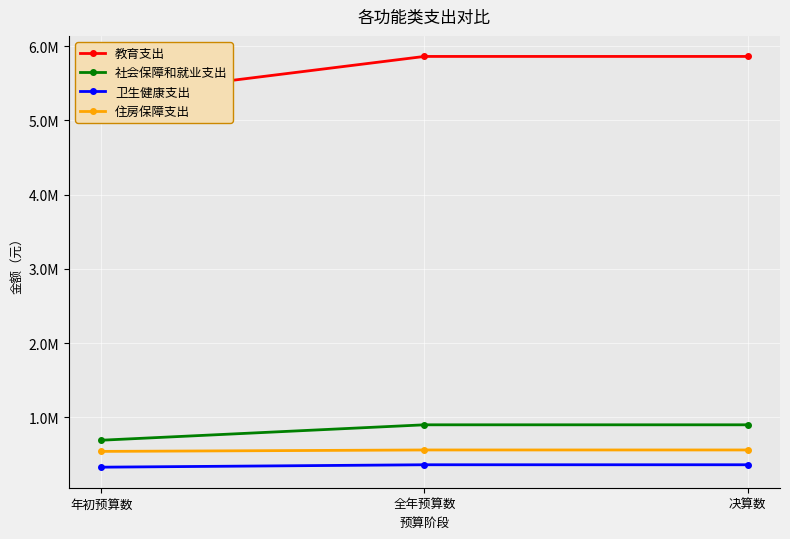

Read the 住房保障支出 value at 决算数.

558574.0